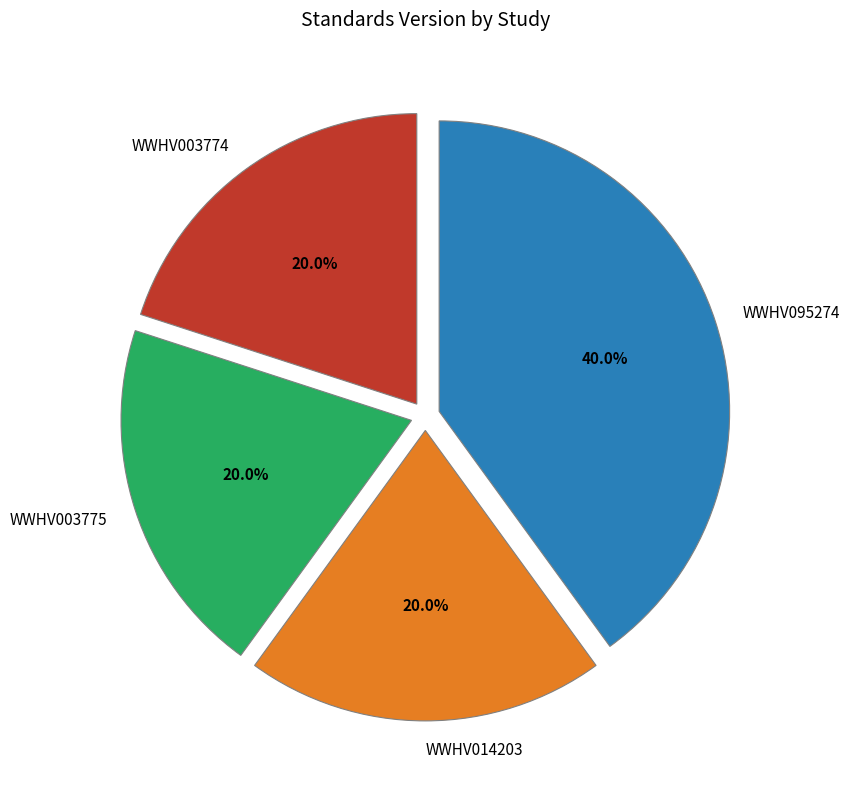

To the nearest percent, what portion does WWHV003775 represent?

20%